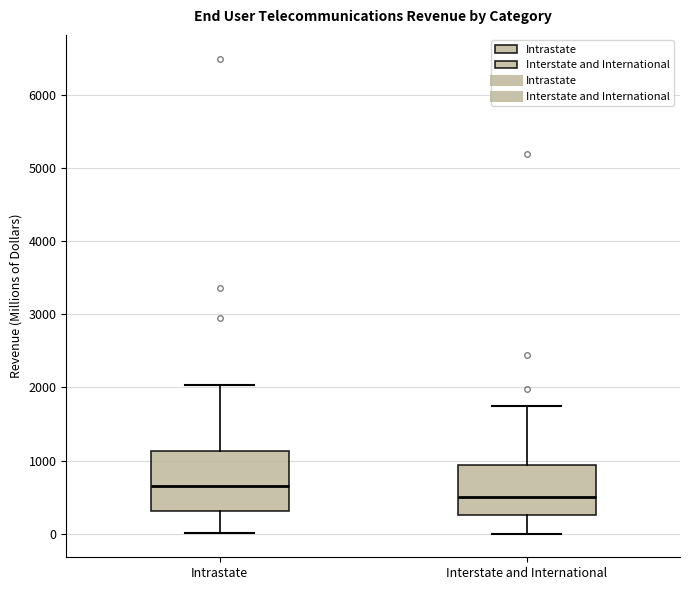

Reading left to right, read every box against the y-axis: the position of its median line, the range the box covers, and the ends of its whiskers. The values are not printed on the chart, so give them approximately, as read against the axis.

Intrastate: median 700, box 300 to 1100, whiskers 0 to 2000
Interstate and International: median 500, box 300 to 900, whiskers 0 to 1700